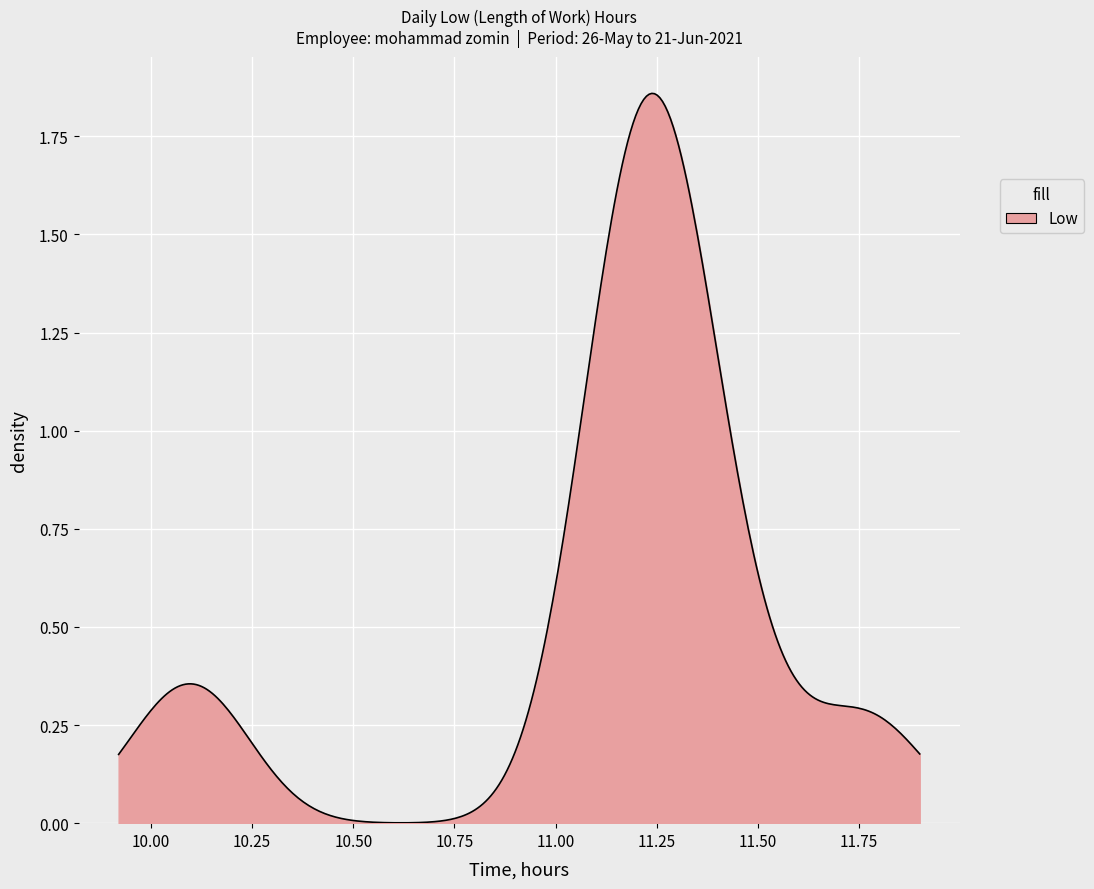

How many categories are shown in the chart?

300